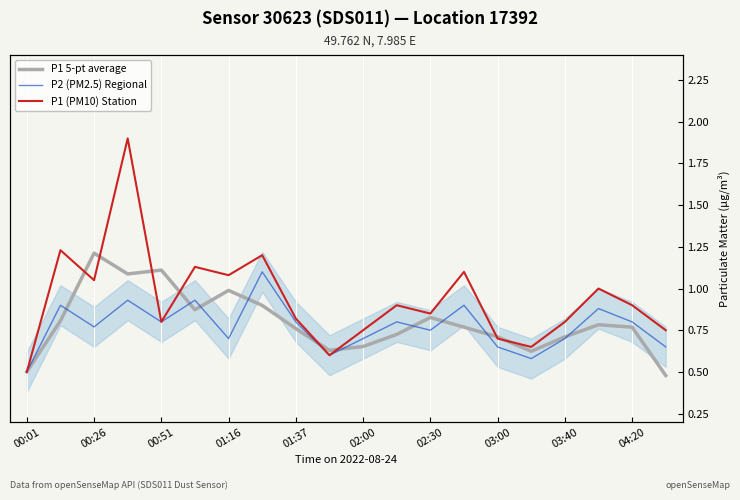

What is the difference between the maximum and minimum values in the P1 5-pt average series?

0.7